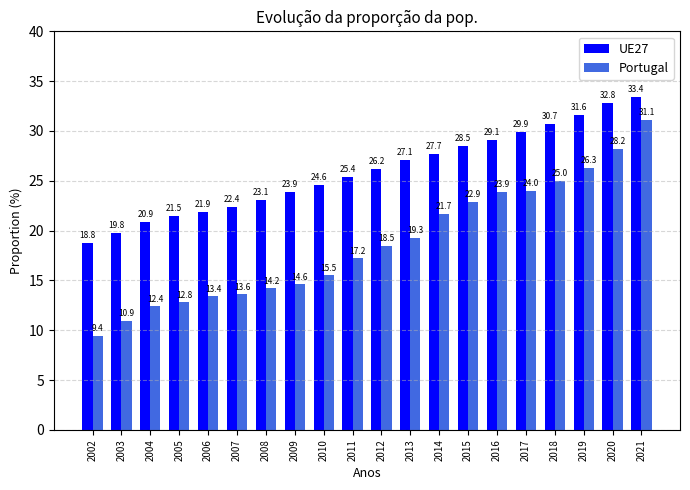

What are all the series names shown in the legend?

UE27, Portugal